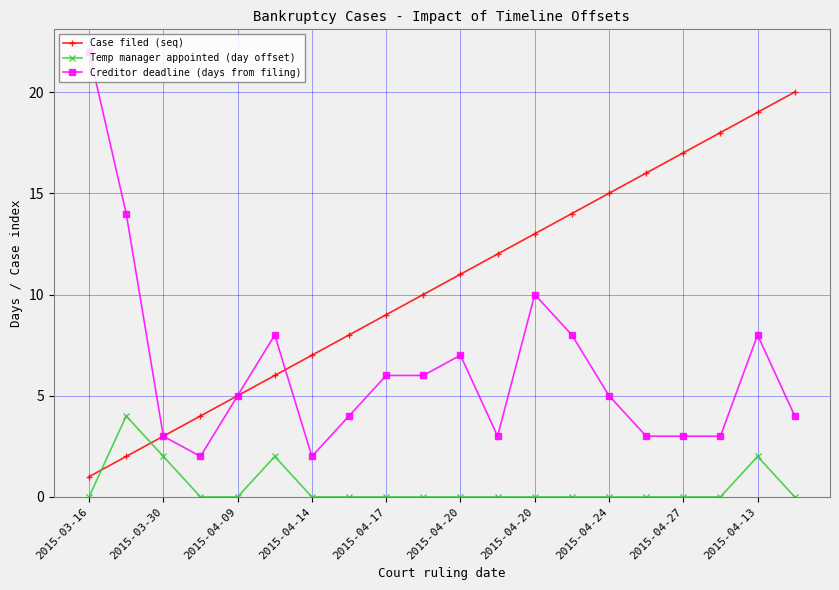

List the series in order of their peak value, lowest first.

Temp manager appointed (day offset), Case filed (seq), Creditor deadline (days from filing)